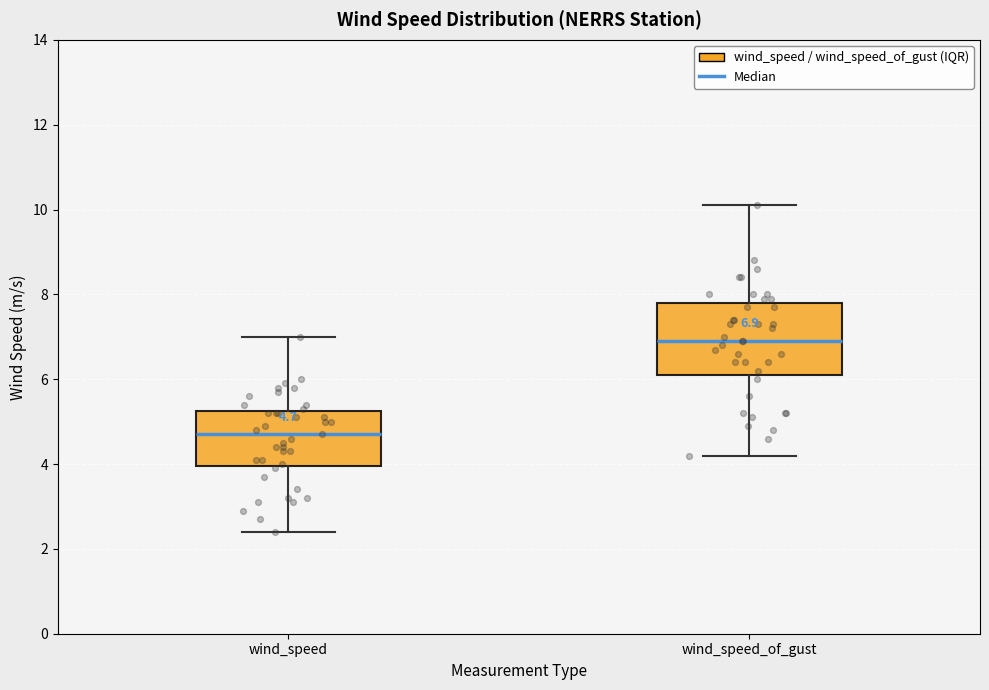

Which box's median line is the highest?

wind_speed_of_gust